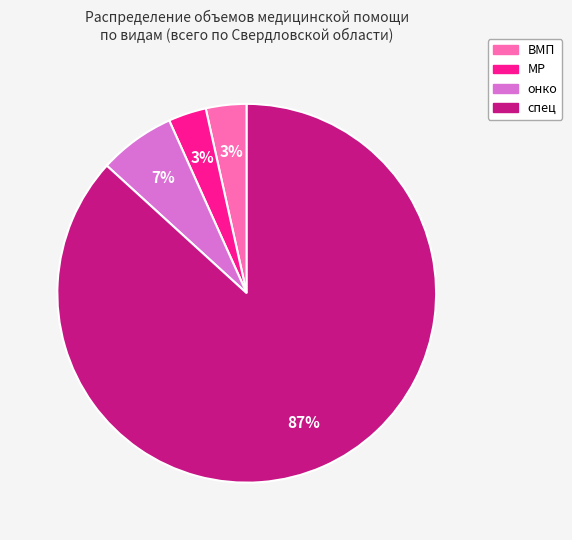

Does any single category account for the majority?

Yes